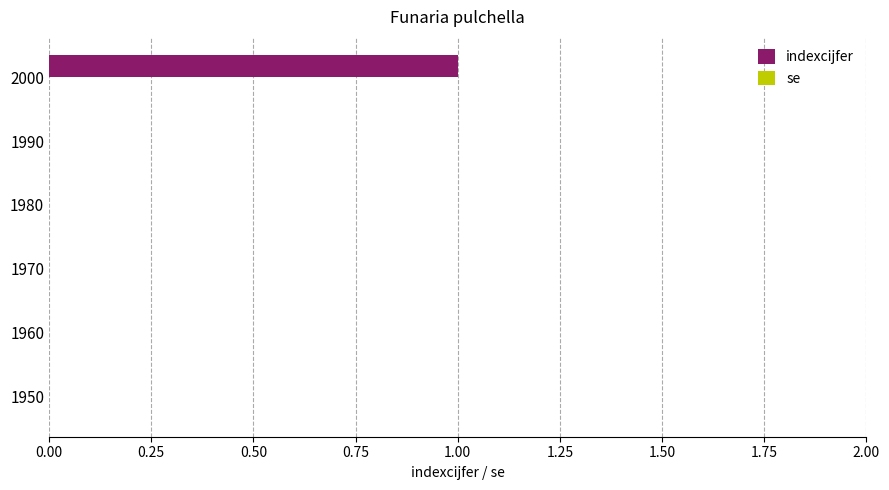

What is the change in value from 1970 to 2000?

+1